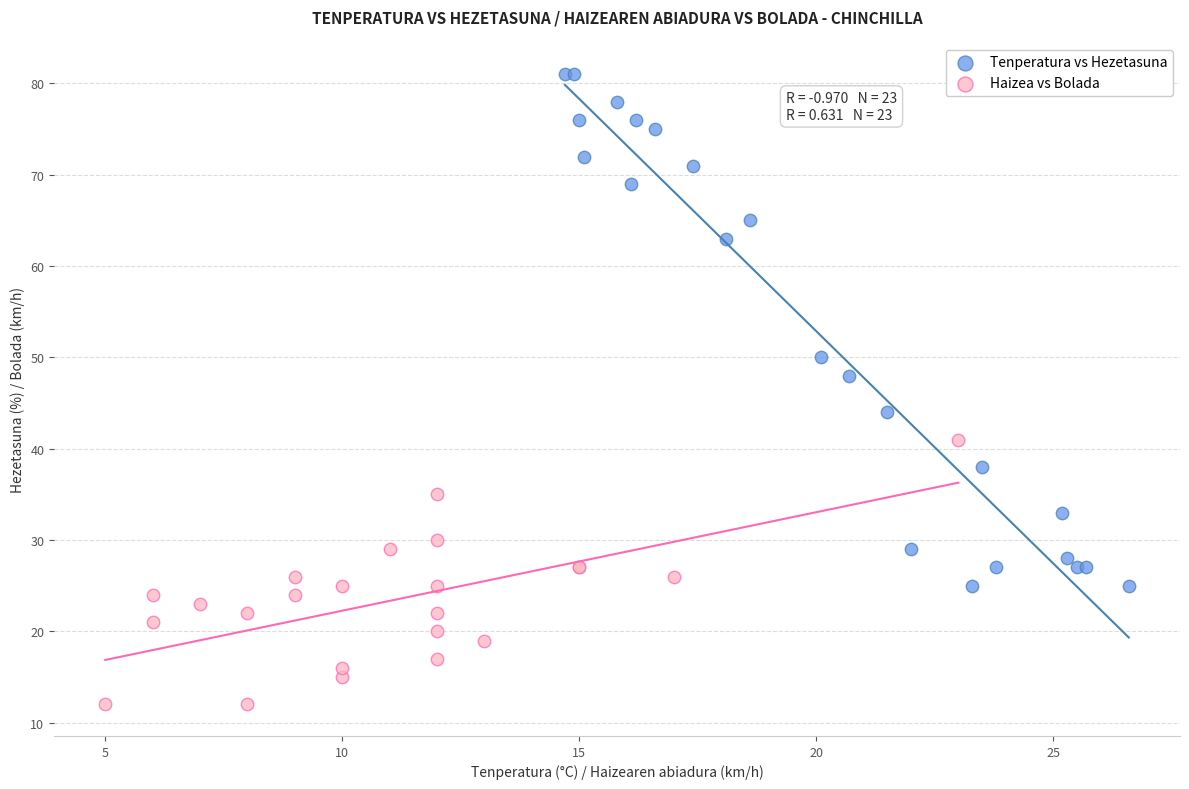

Which series reaches the minimum Y coordinate?

Haizea vs Bolada